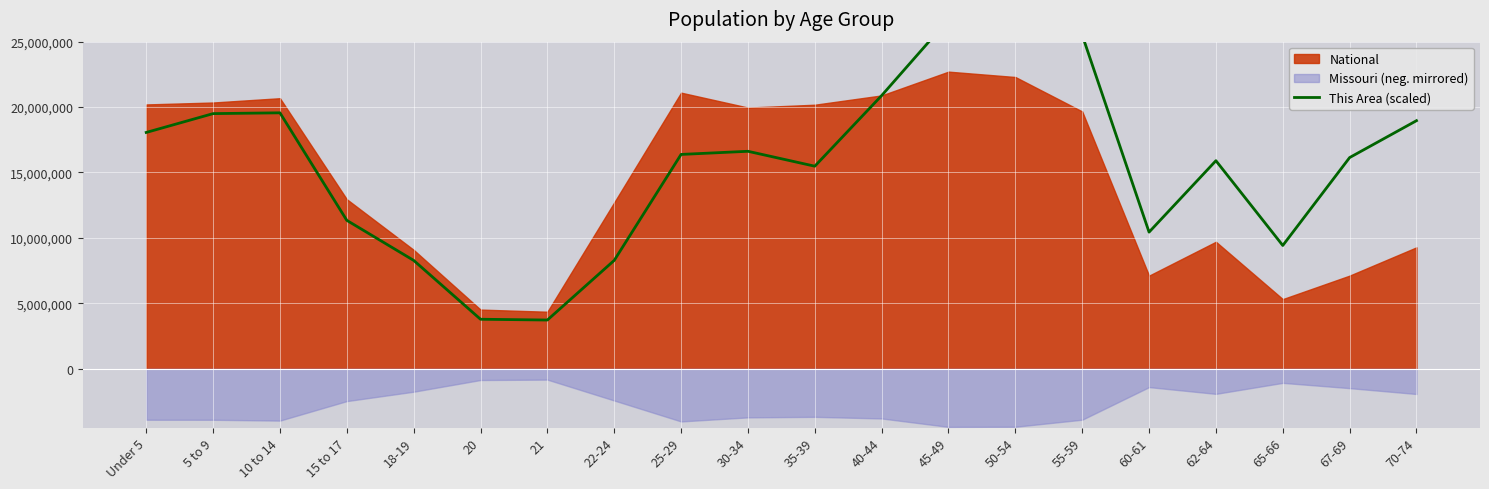

Reading left to right, what are all the values shown in this chart?

Under 5=18060000	5 to 9=19500000	10 to 14=19560000	15 to 17=11340000	18-19=8280000	20=3780000	21=3720000	22-24=8280000	25-29=16380000	30-34=16620000	35-39=15480000	40-44=20880000	45-49=26700000	50-54=25260000	55-59=25500000	60-61=10440000	62-64=15900000	65-66=9420000	67-69=16140000	70-74=18960000